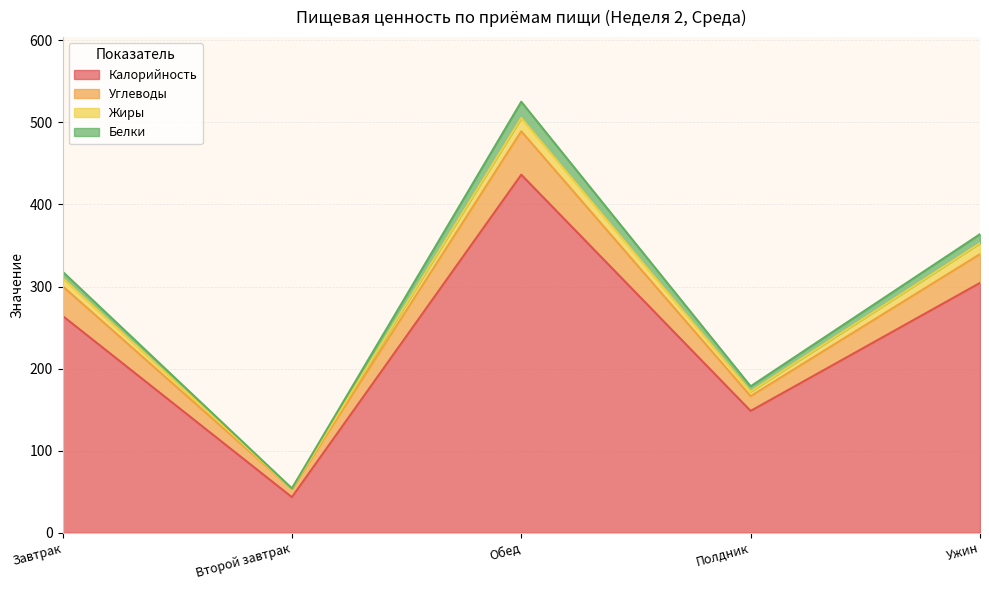

What is the value of the Жиры point at the 5th from the left?

352.8